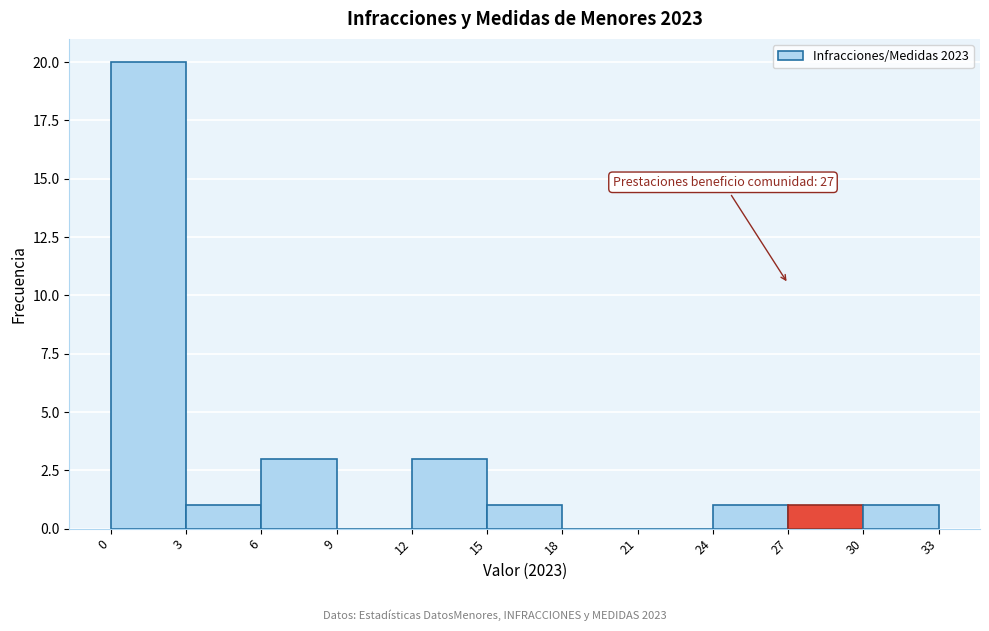

Over which range of the x-axis is the bar tallest?

0 to 3